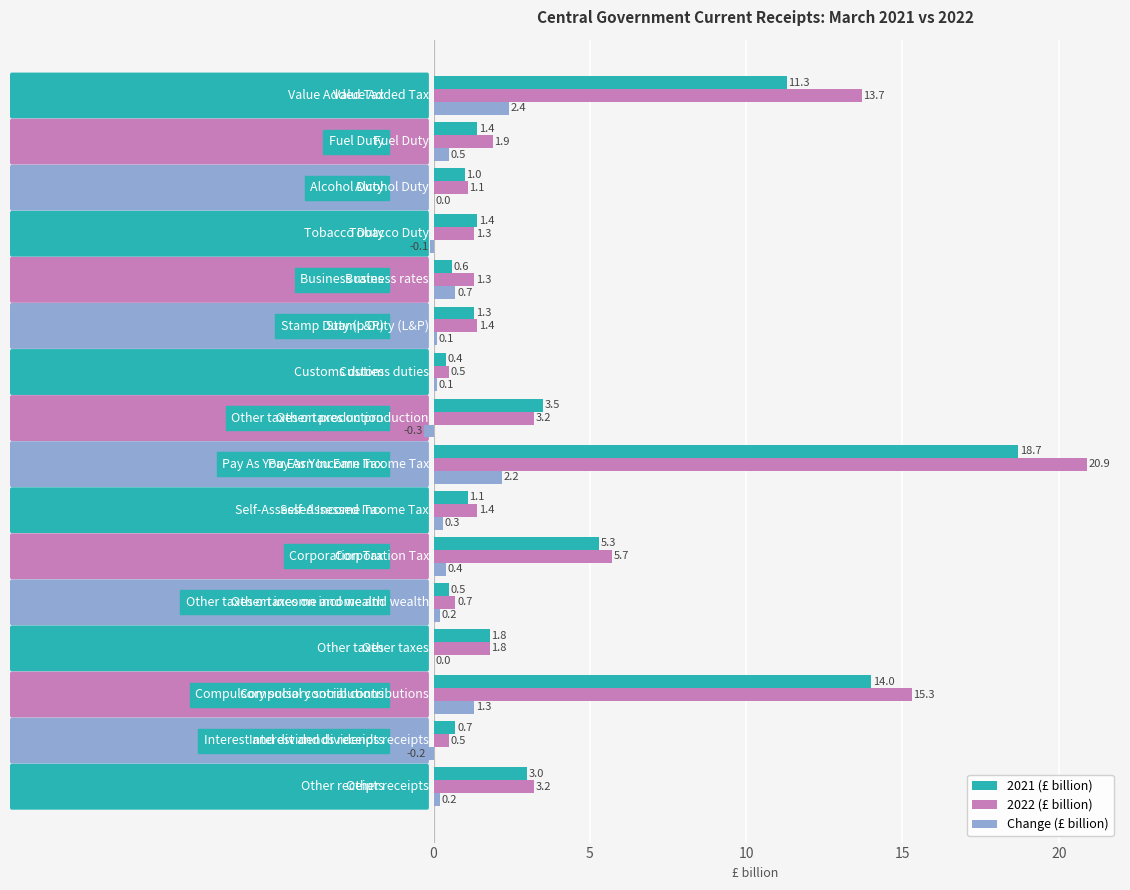

What is the maximum value shown in the chart?

20.9